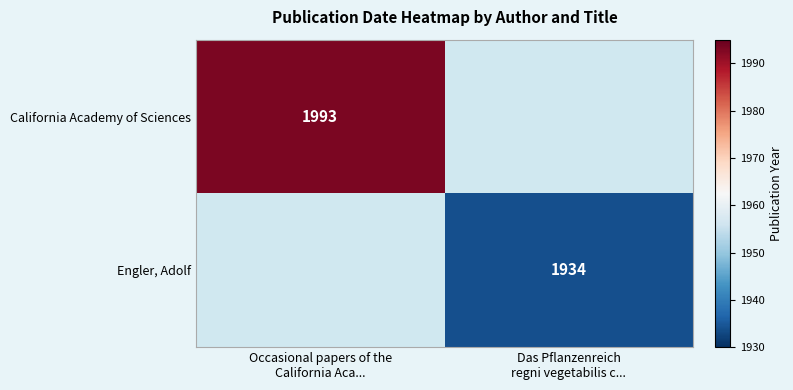

Which has a higher value, Occasional papers of the
California Aca... or Das Pflanzenreich
regni vegetabilis c...?

Occasional papers of the
California Aca...